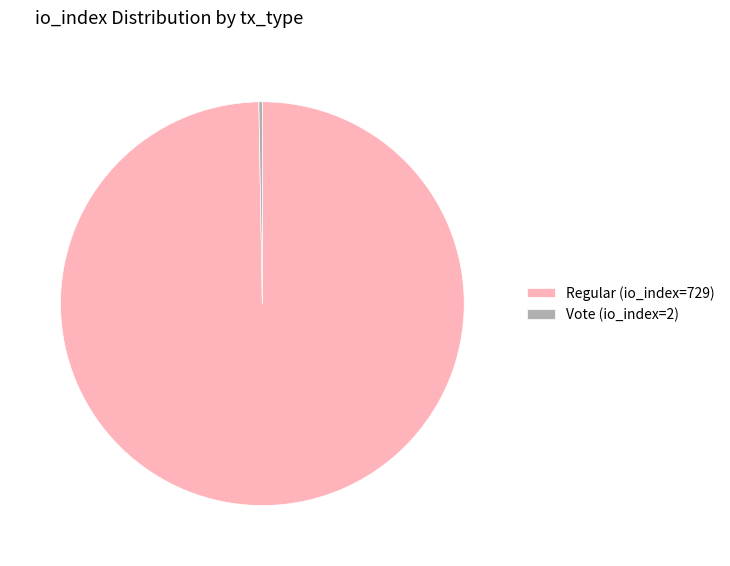

Which category has the biggest portion of the pie?

Regular (io_index=729)